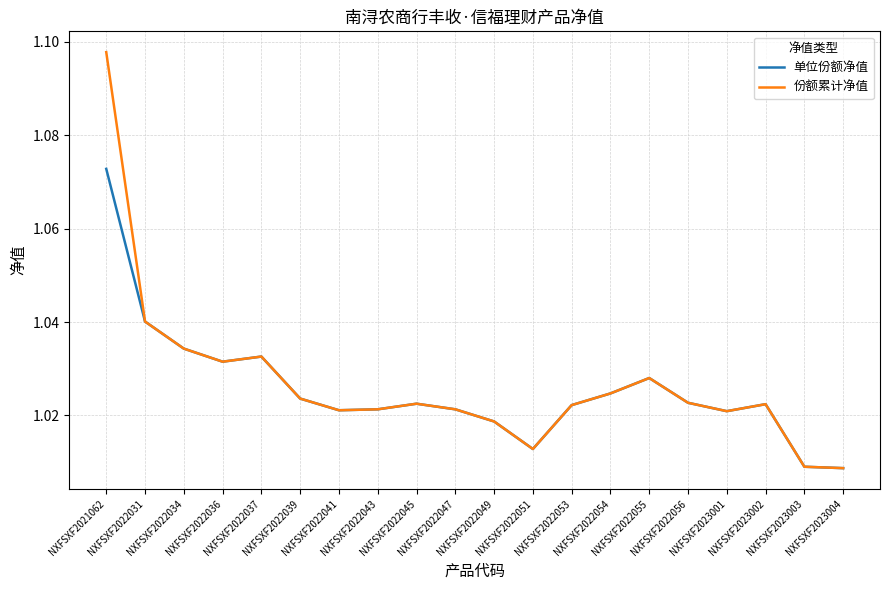

What are all the series names shown in the legend?

单位份额净值, 份额累计净值